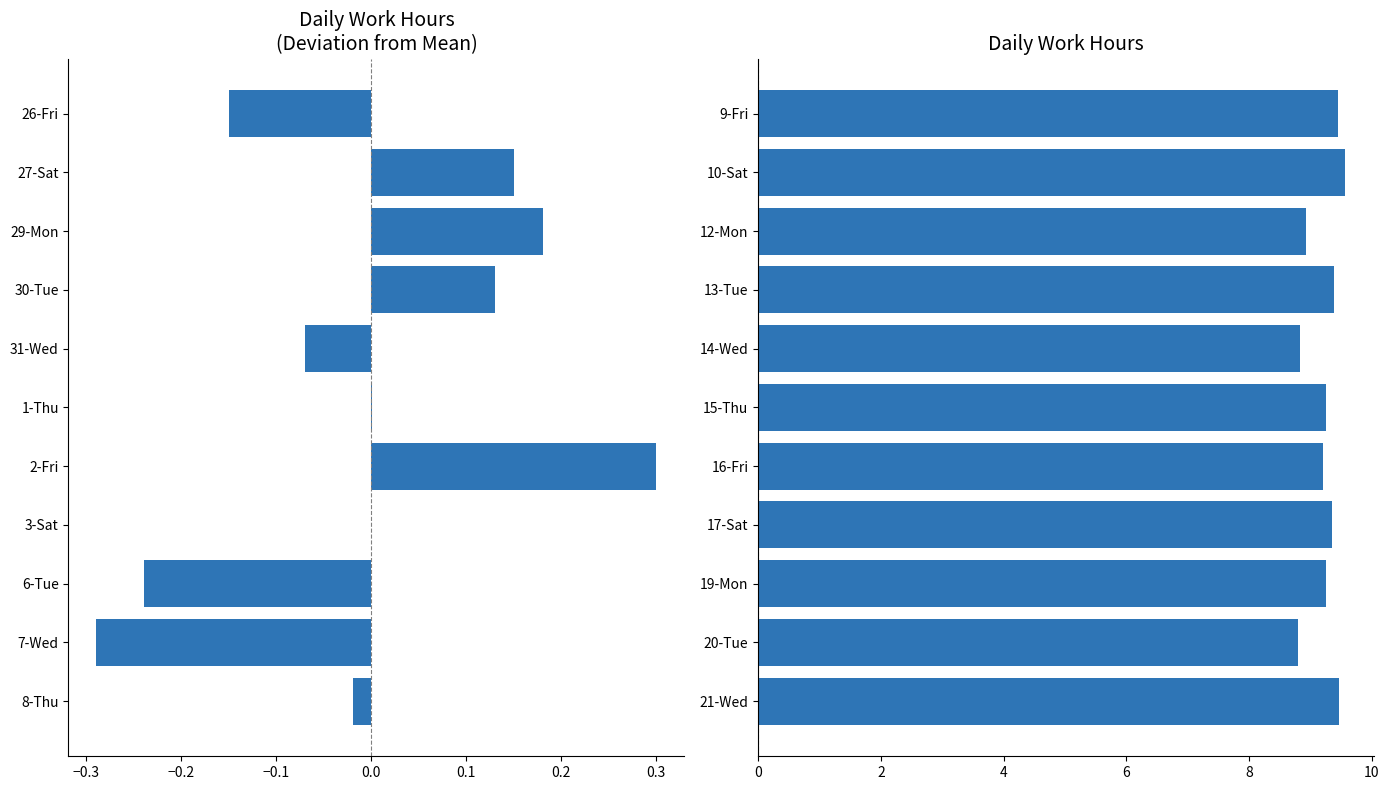

How many bars are there in each group?

2